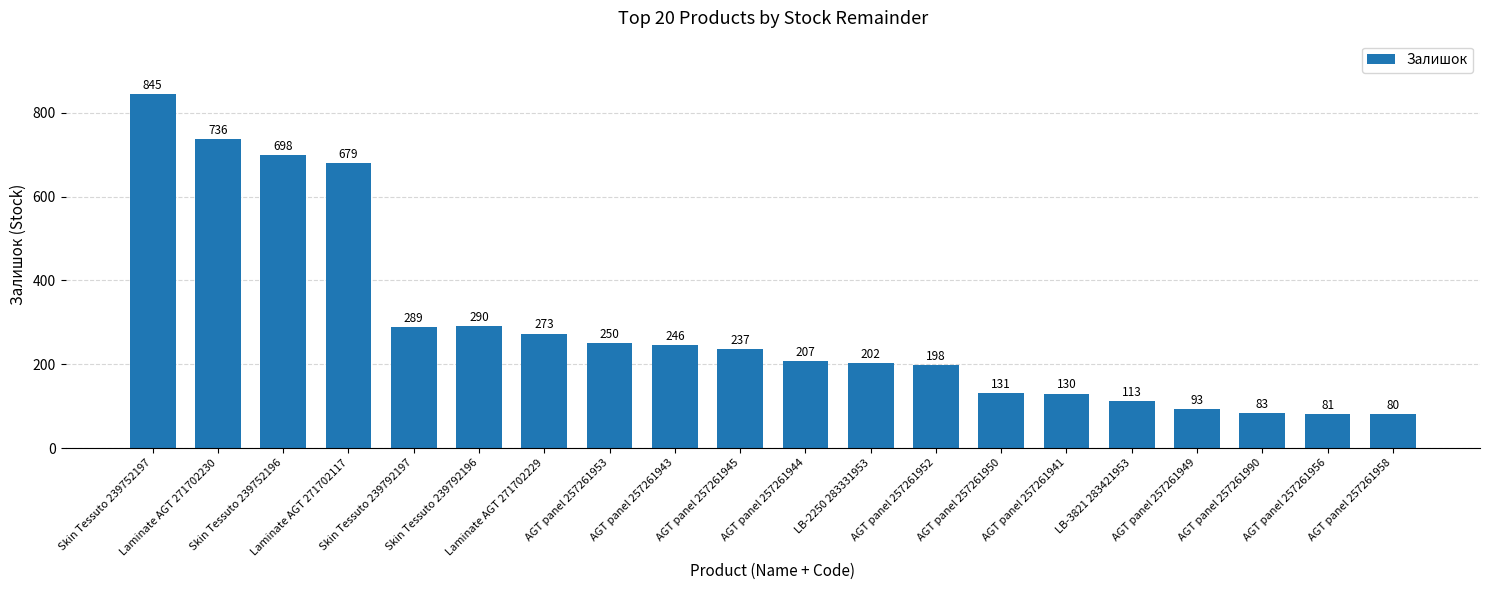

Read the value at AGT panel 257261944, to the nearest 100.

200